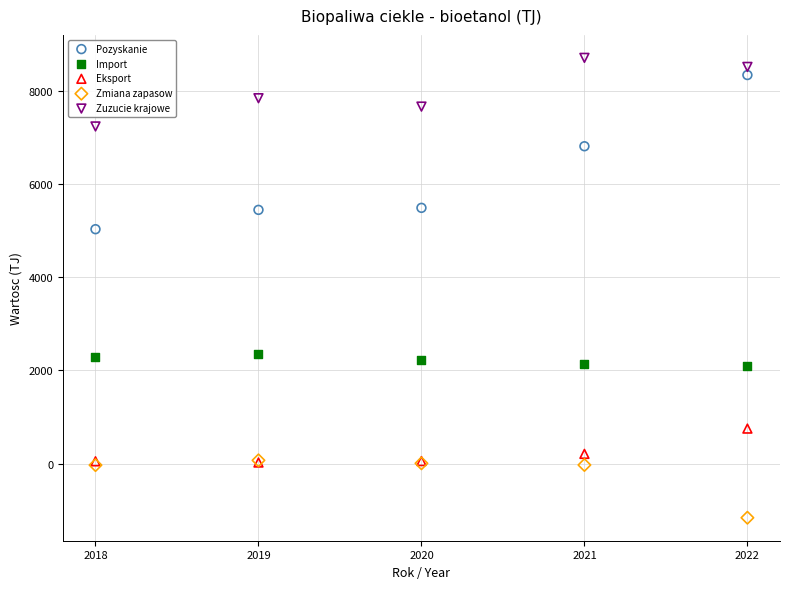

In the Zuzucie krajowe series, what Y value is closest to 7972?

7842.6